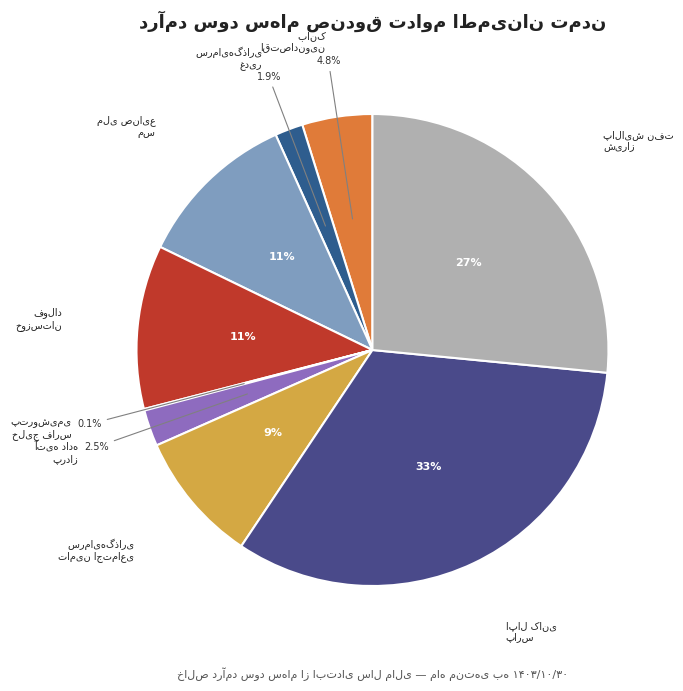

How many segments does this pie chart have?

9